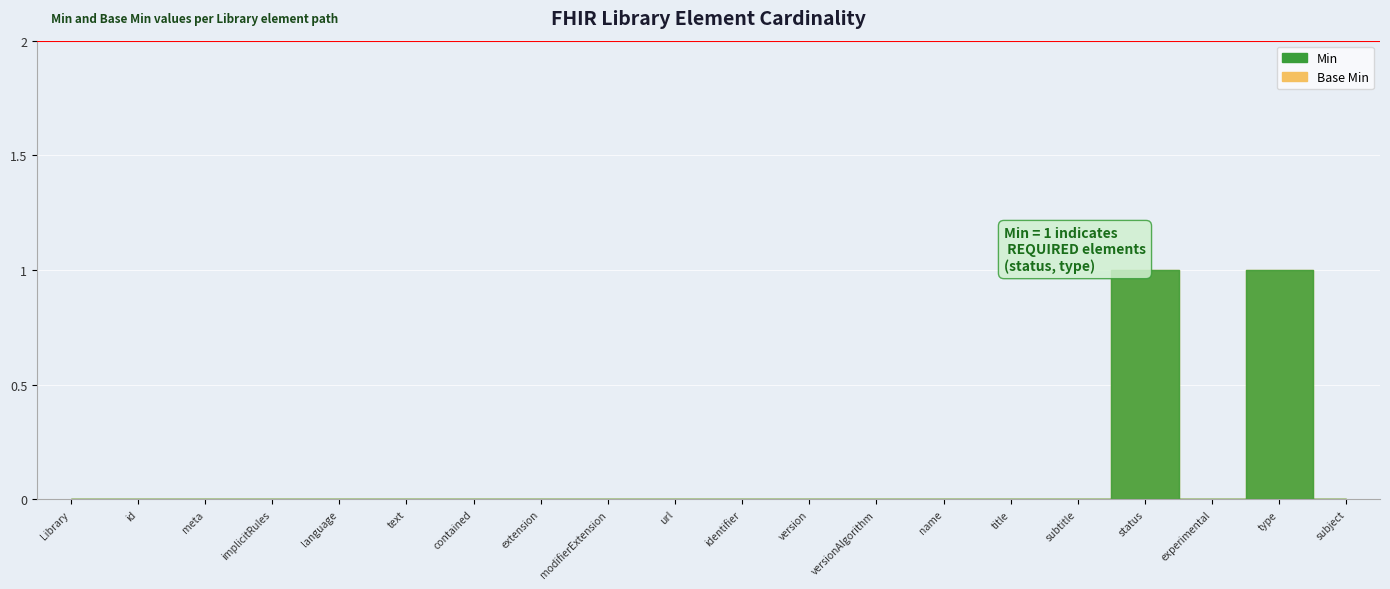

How many Min values are between 0 and 1?

20